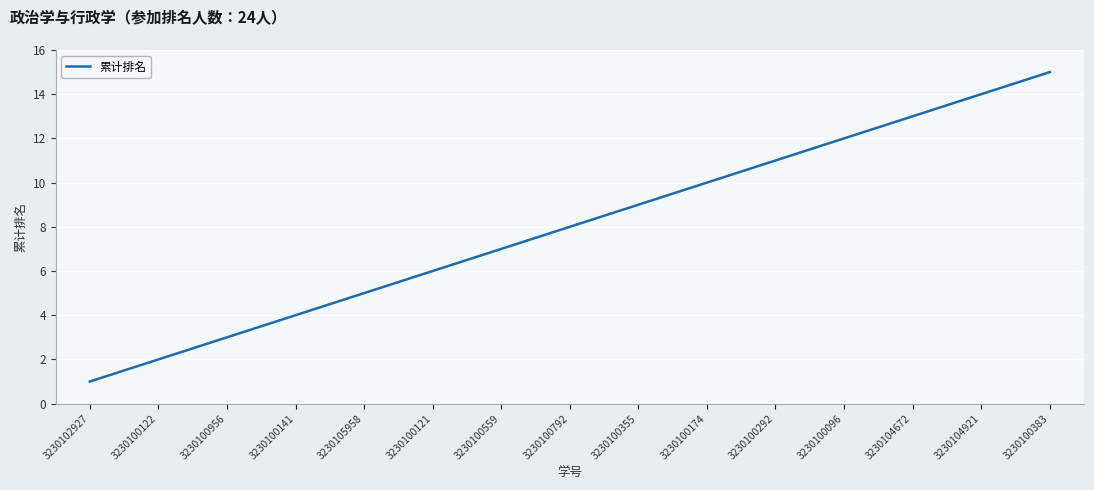

True or false: the data shows 4 at 3230100383.

False